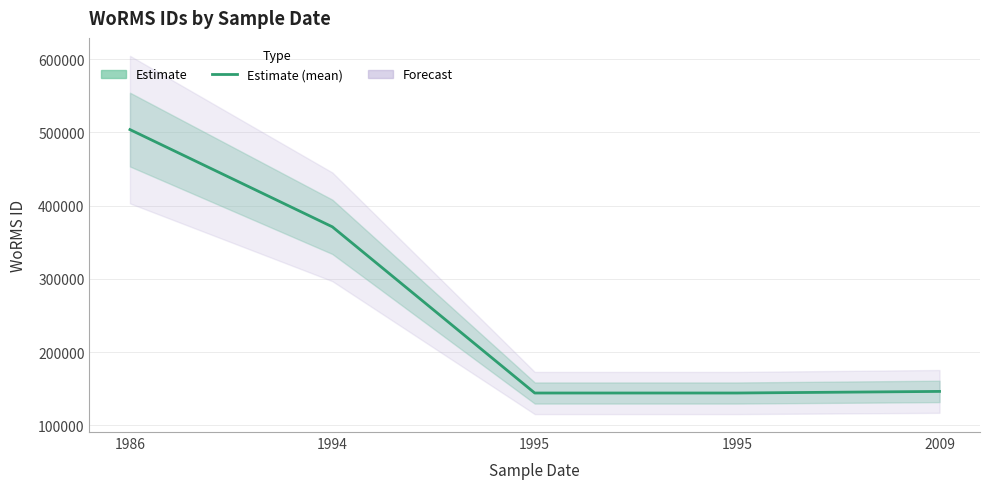

At which label does the data first exceed 146282?

1986